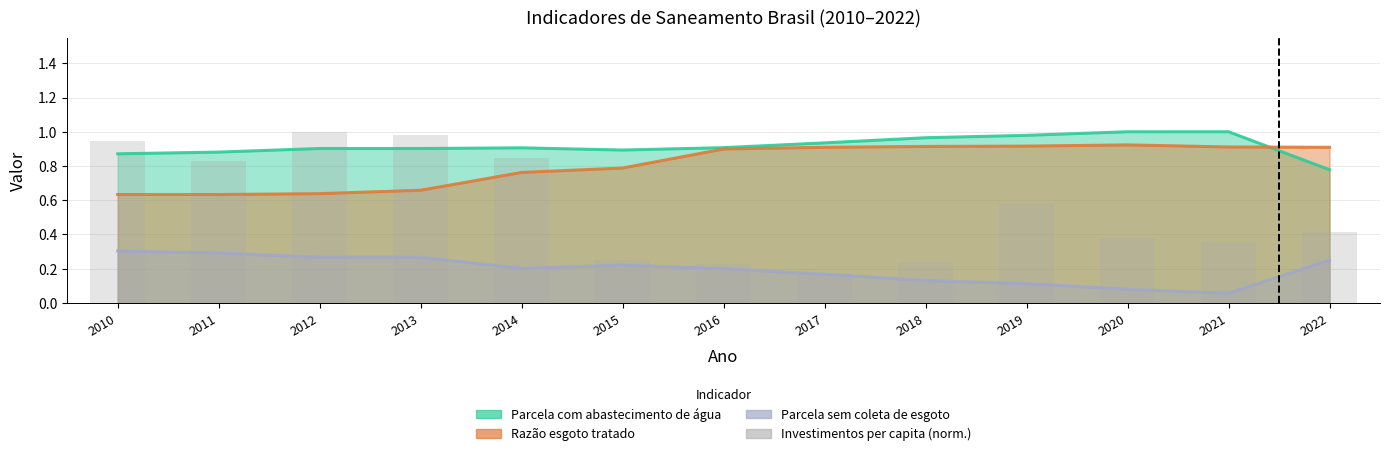

The value at 2016 is 0.1. True or false?

False